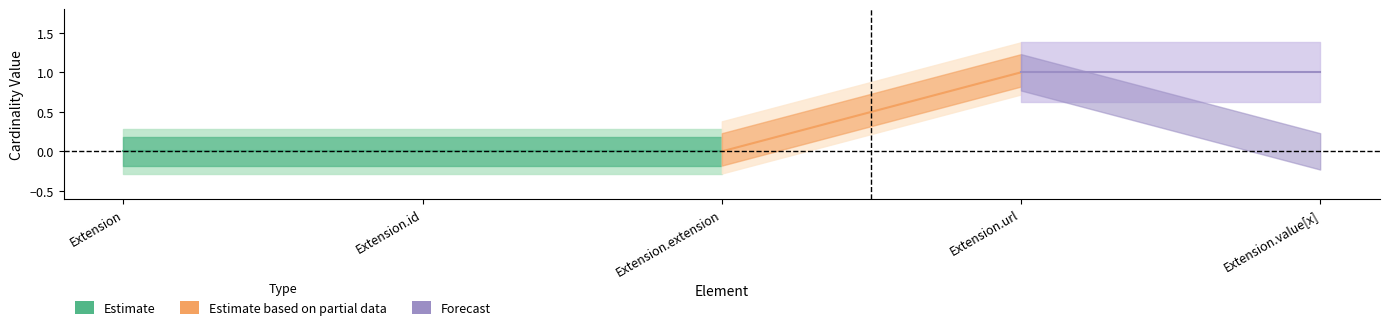

Rank the categories by Base Min value from highest to lowest.

Extension.url, Extension, Extension.id, Extension.extension, Extension.value[x]